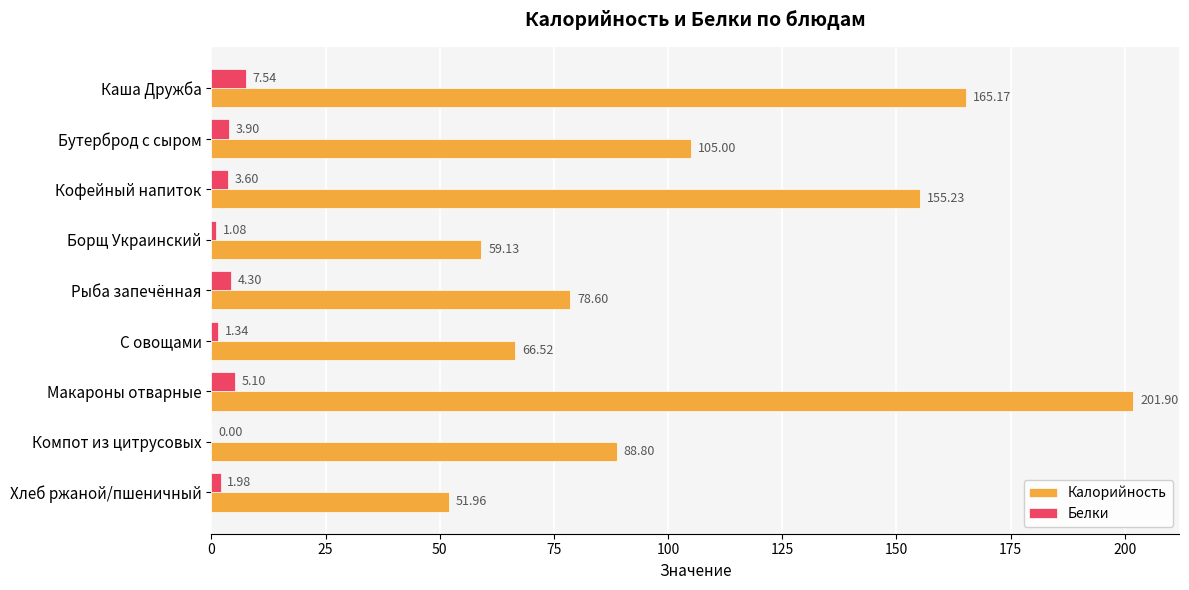

Which series has the widest spread of values?

Калорийность